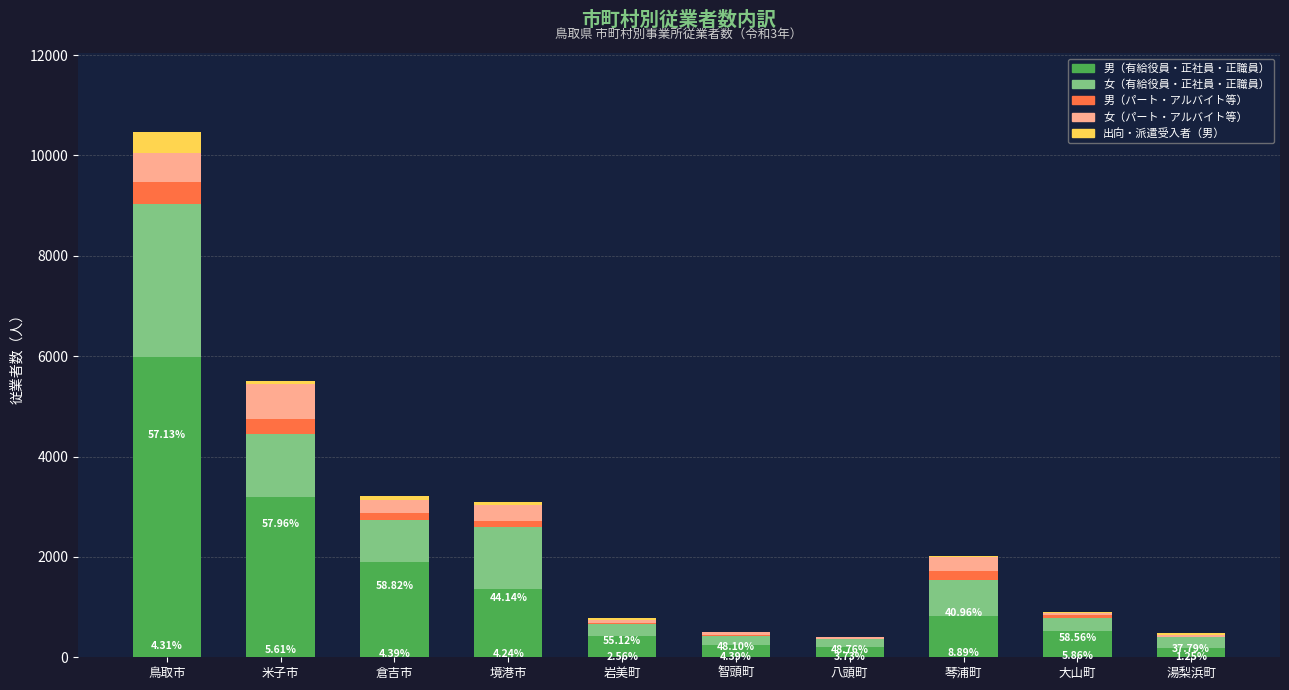

Which category has the highest value in the 男（有給役員・正社員・正職員） series?

鳥取市